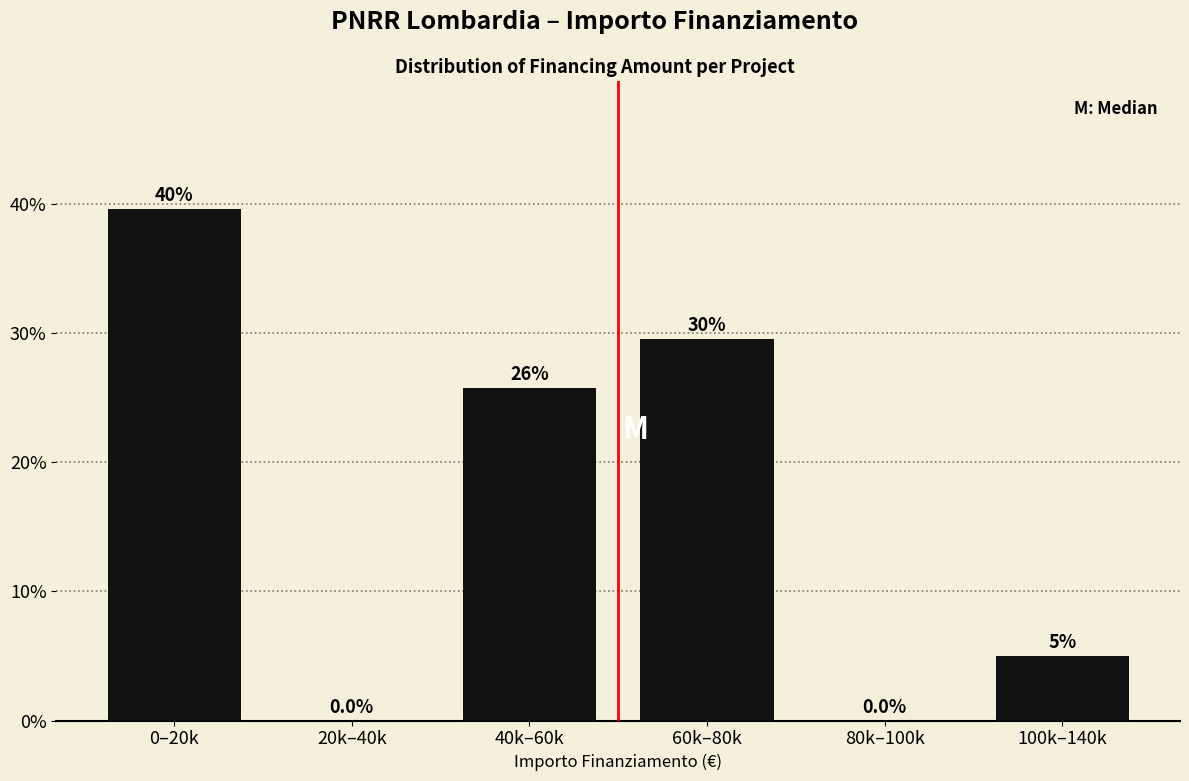

Reading left to right, what are all the values shown in this chart?

0–20k=39.6	20k–40k=0.0	40k–60k=25.8	60k–80k=29.6	80k–100k=0.0	100k–140k=5.0